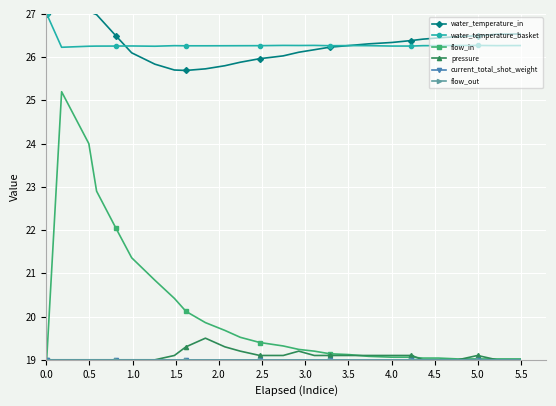

True or false: flow_out and pressure cross at least once.

False